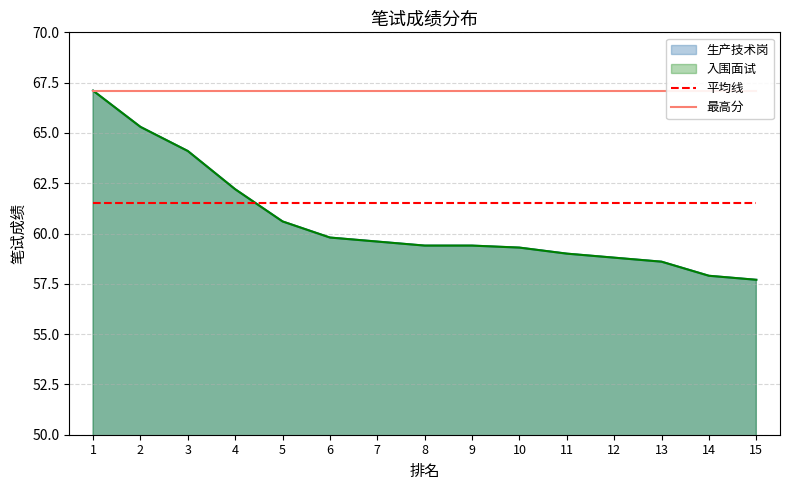

What value does the 最高分 series have at 13?

67.1